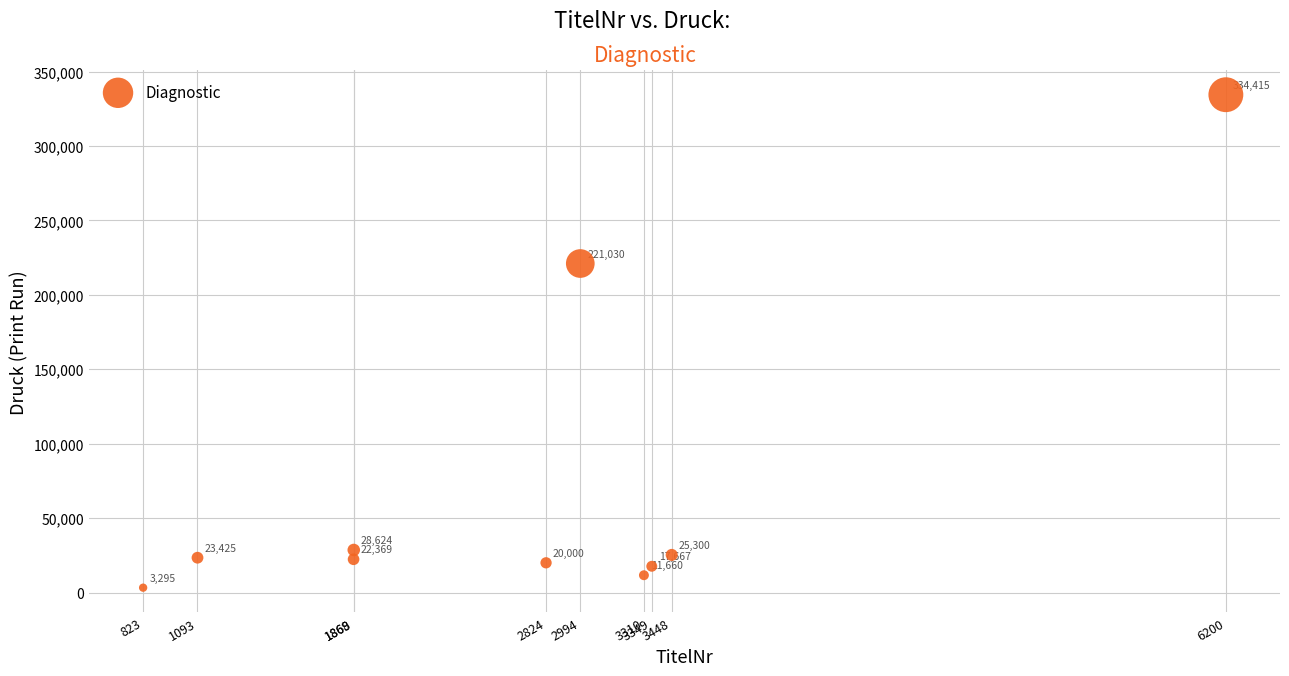

What is the range of Y values (max minus min)?

331120